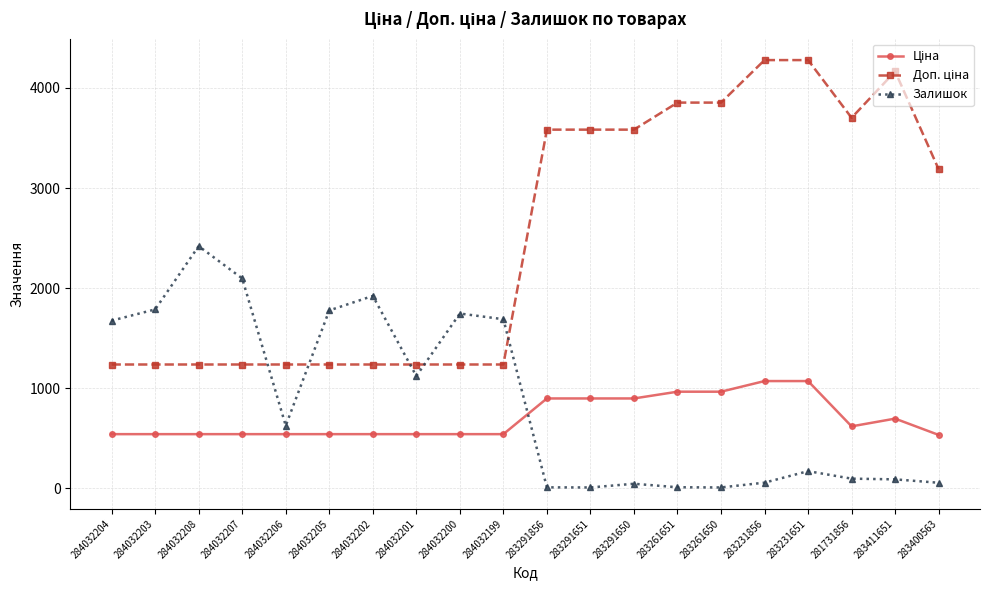

At how many categories does at least one series exceed 1902?

13